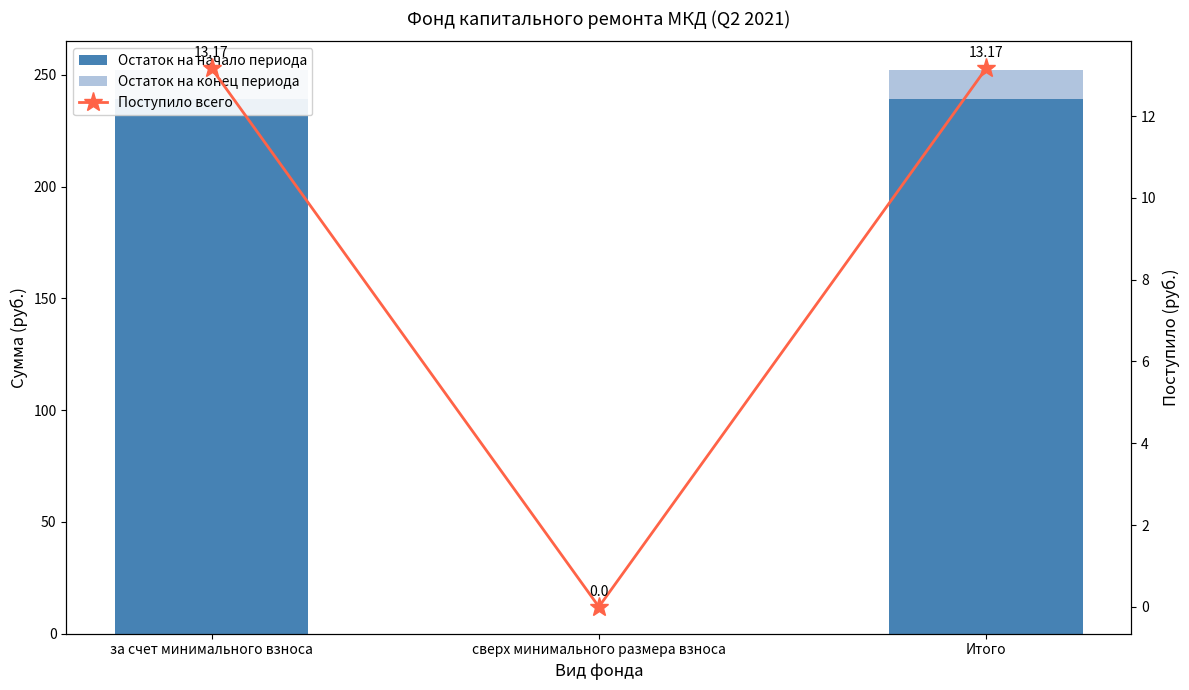

Between сверх минимального размера взноса and Итого, which series saw the biggest shift?

Остаток на начало периода